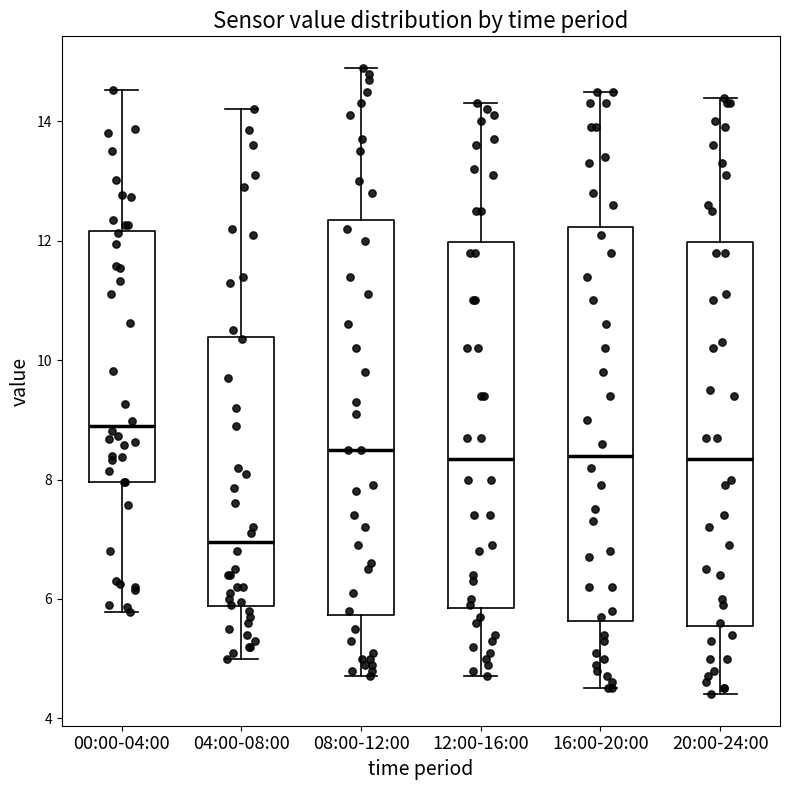

Reading left to right, read every box against the y-axis: the position of its median line, the range the box covers, and the ends of its whiskers. The values are not printed on the chart, so give them approximately, as read against the axis.

00:00-04:00: median 9.0, box 8.0 to 12.2, whiskers 5.8 to 14.6
04:00-08:00: median 7.0, box 5.8 to 10.4, whiskers 5.0 to 14.2
08:00-12:00: median 8.6, box 5.8 to 12.4, whiskers 4.8 to 15.0
12:00-16:00: median 8.4, box 5.8 to 12.0, whiskers 4.8 to 14.4
16:00-20:00: median 8.4, box 5.6 to 12.2, whiskers 4.6 to 14.6
20:00-24:00: median 8.4, box 5.6 to 12.0, whiskers 4.4 to 14.4